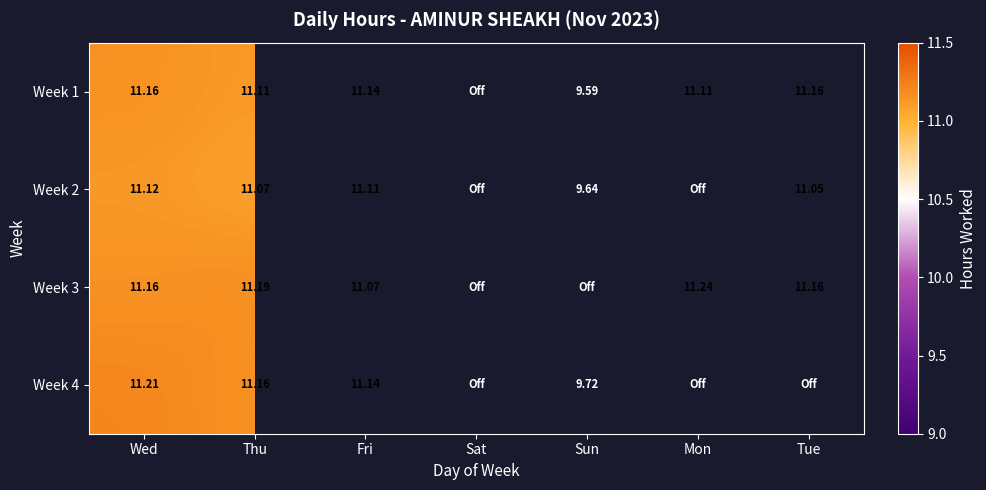

True or false: Week 2 has a value of 16.7 at Sun.

False